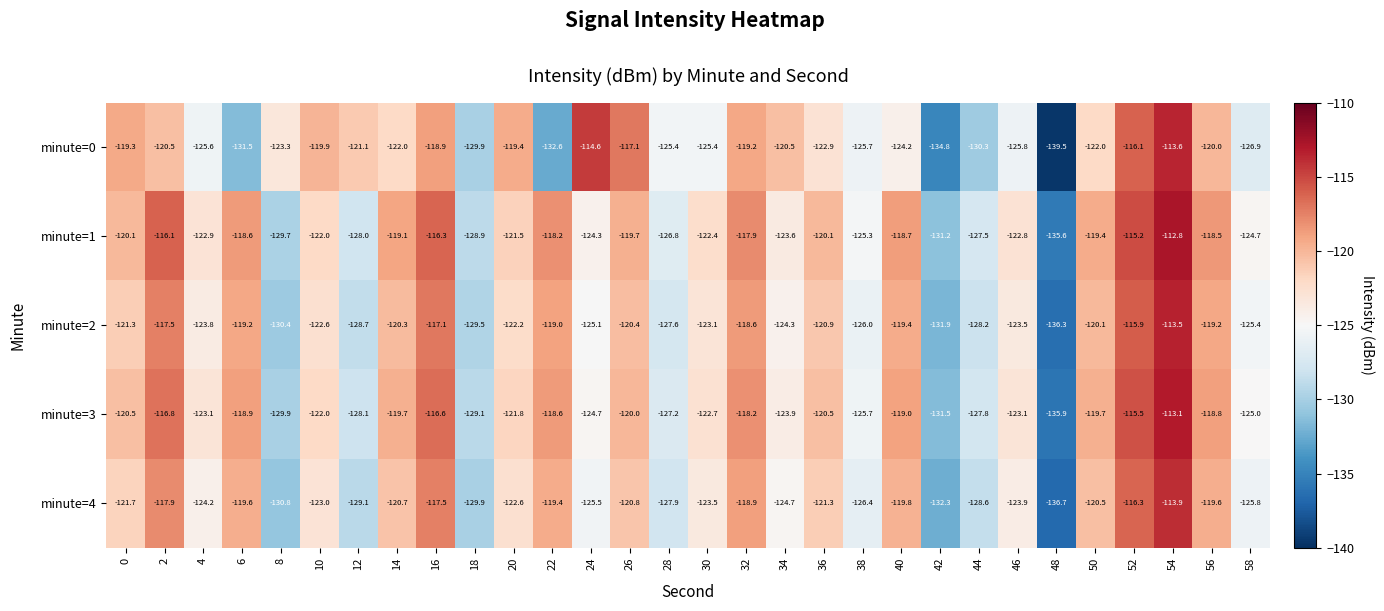

Rank the series by their maximum value, from lowest to highest.

minute=4, minute=0, minute=2, minute=3, minute=1